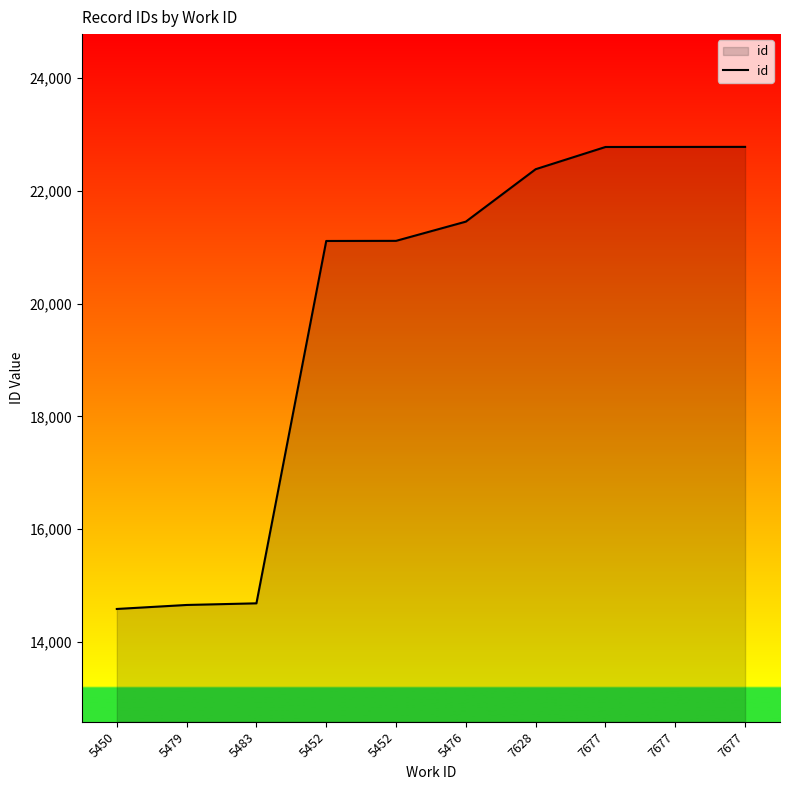

Rank the categories by value from lowest to highest.

5450, 5479, 5483, 5452, 5452, 5476, 7628, 7677, 7677, 7677